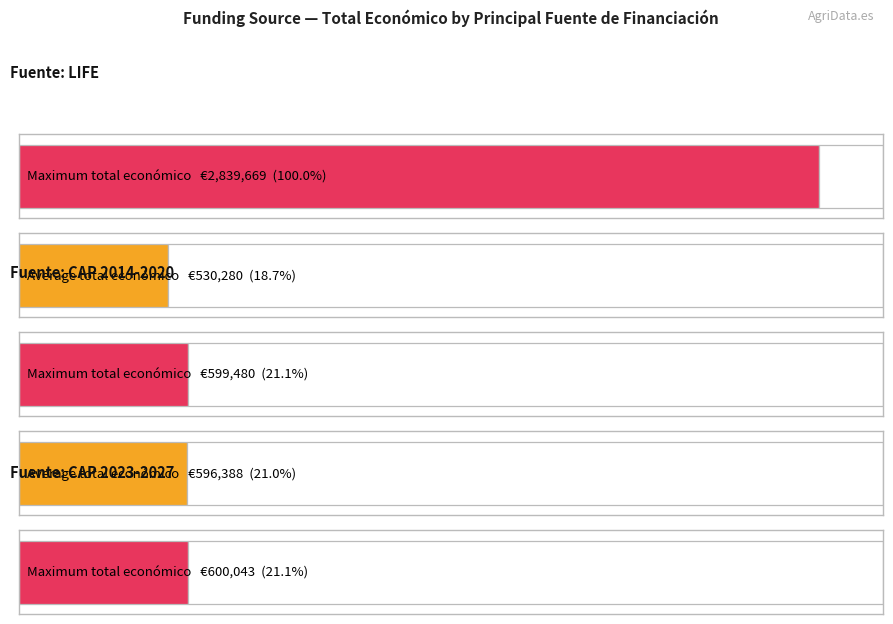

The value at CAP 2014-2020 is 511894. True or false?

False